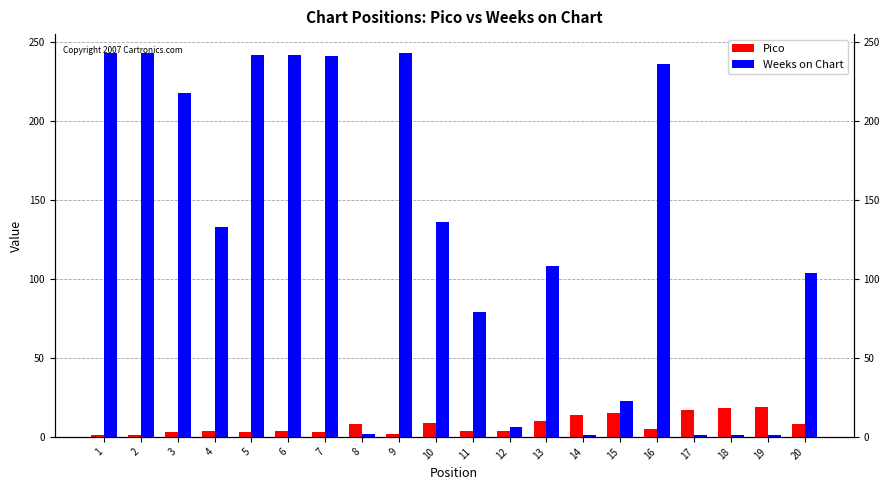

Between 3 and 7, which series saw the biggest shift?

Weeks on Chart